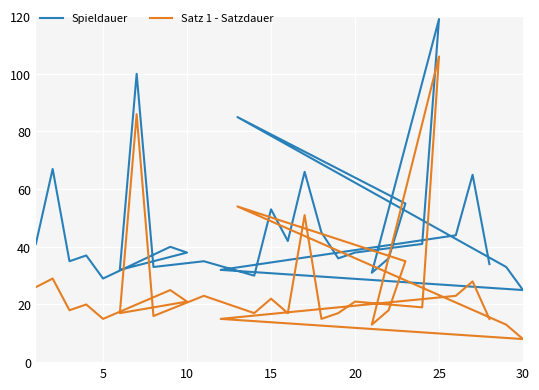

List the series in order of their overall mean, lowest first.

Satz 1 - Satzdauer, Spieldauer